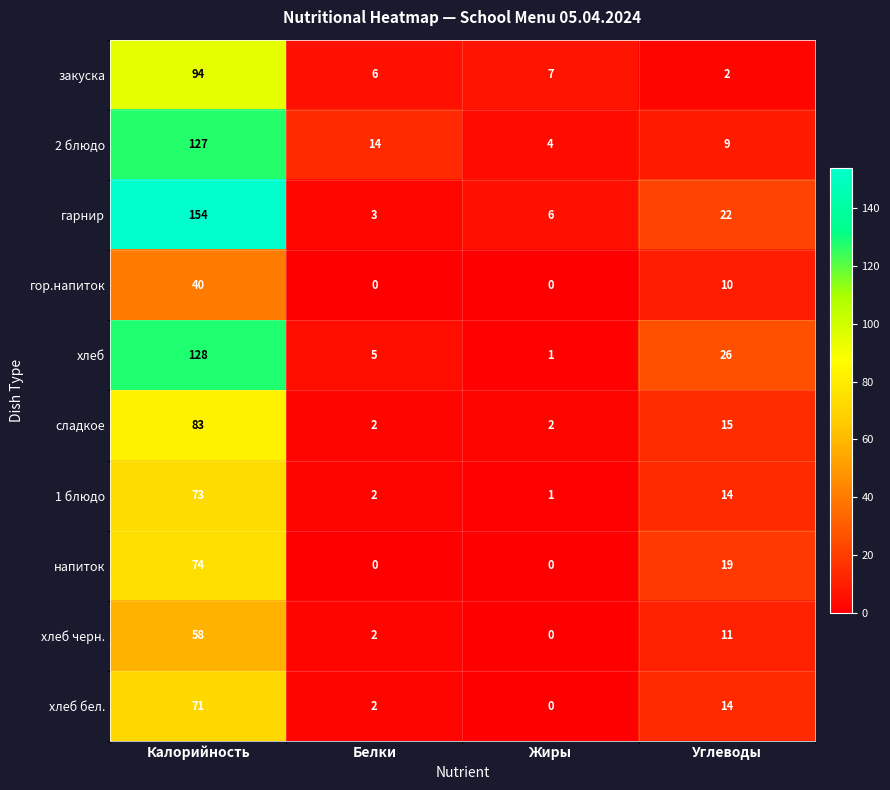

At Калорийность, list the series in order from largest to smallest.

гарнир, хлеб, 2 блюдо, закуска, сладкое, напиток, 1 блюдо, хлеб бел., хлеб черн., гор.напиток